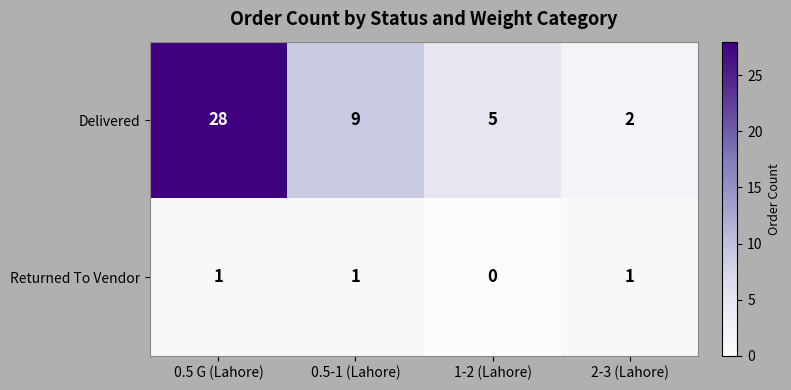

Is the value of Returned To Vendor at 0.5 G (Lahore) greater than the value of Delivered at 2-3 (Lahore)?

No